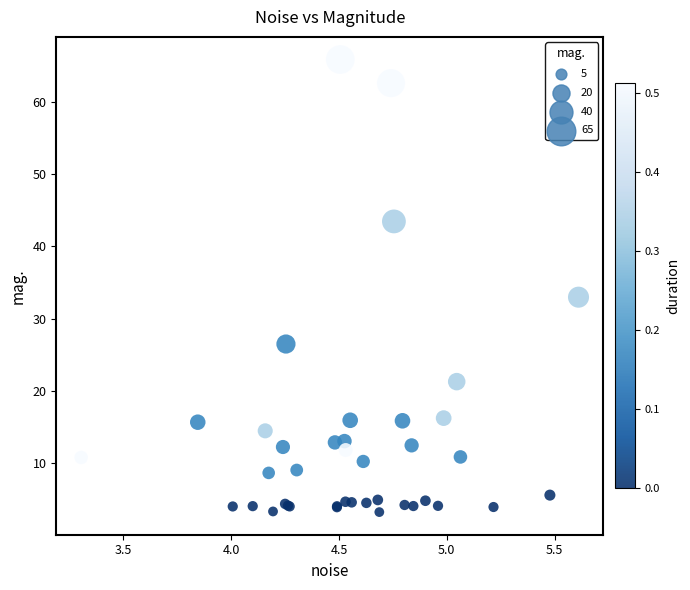

What Y value in the scatter plot is closest to 34?

33.0